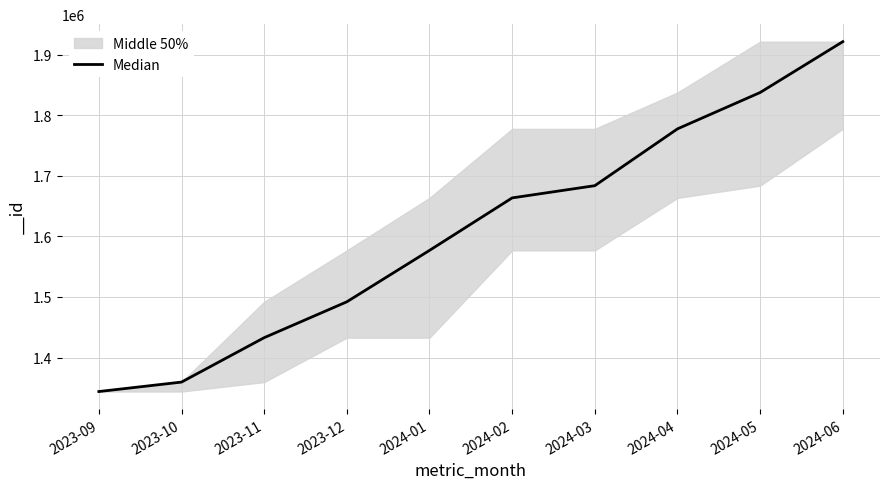

Which has a higher value, 2024-04 or 2024-01?

2024-04